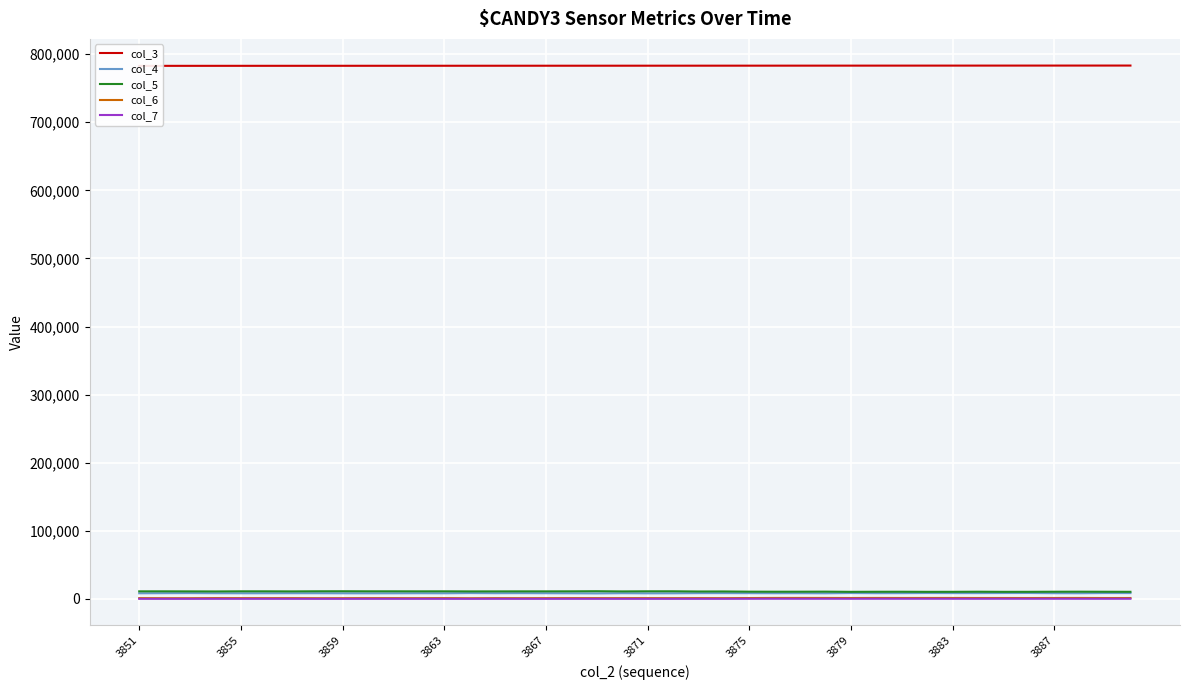

True or false: col_7 and col_5 intersect in this chart.

False